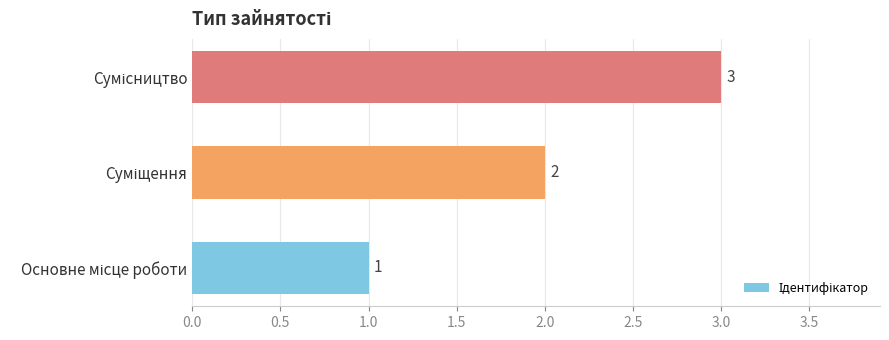

What is the maximum value shown in the chart?

3